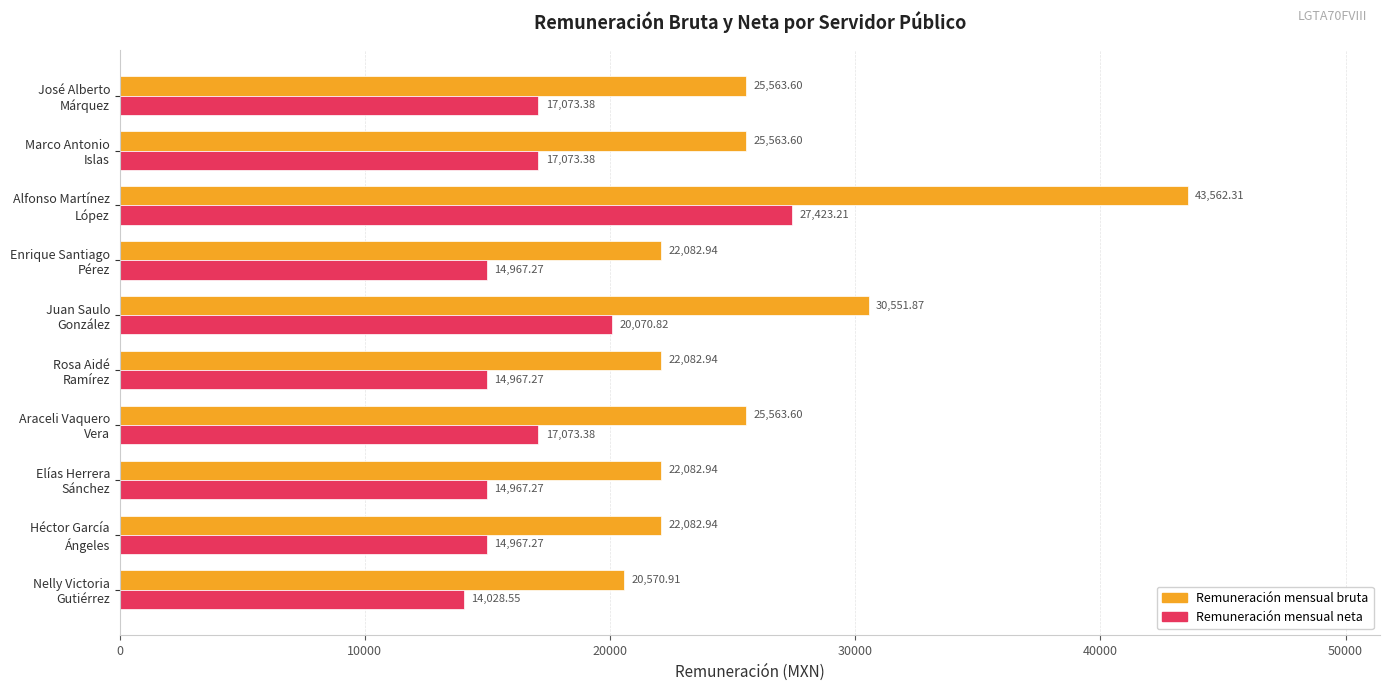

How many categories are shown in the chart?

10